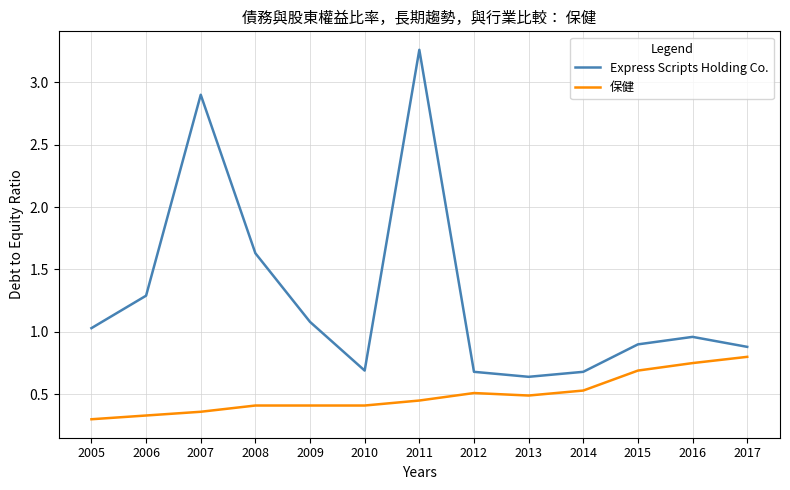

At how many categories does at least one series exceed 0?

13